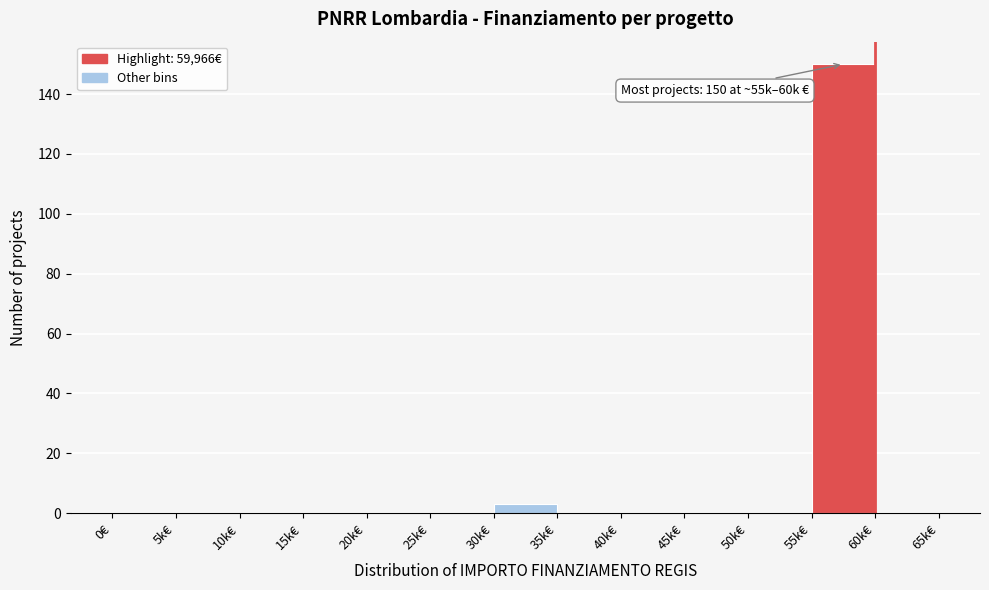

Reading left to right, transcribe all the data shown in this chart.

0€=0	5k€=0	10k€=0	15k€=0	20k€=0	25k€=0	30k€=3	35k€=0	40k€=0	45k€=0	50k€=0	55k€=150	60k€=0